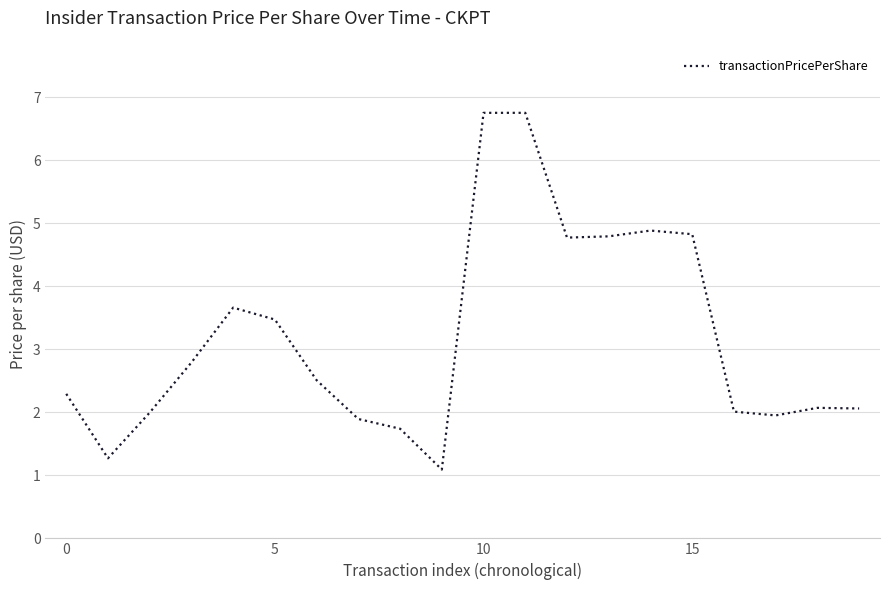

What is the minimum value shown in the chart?

1.1